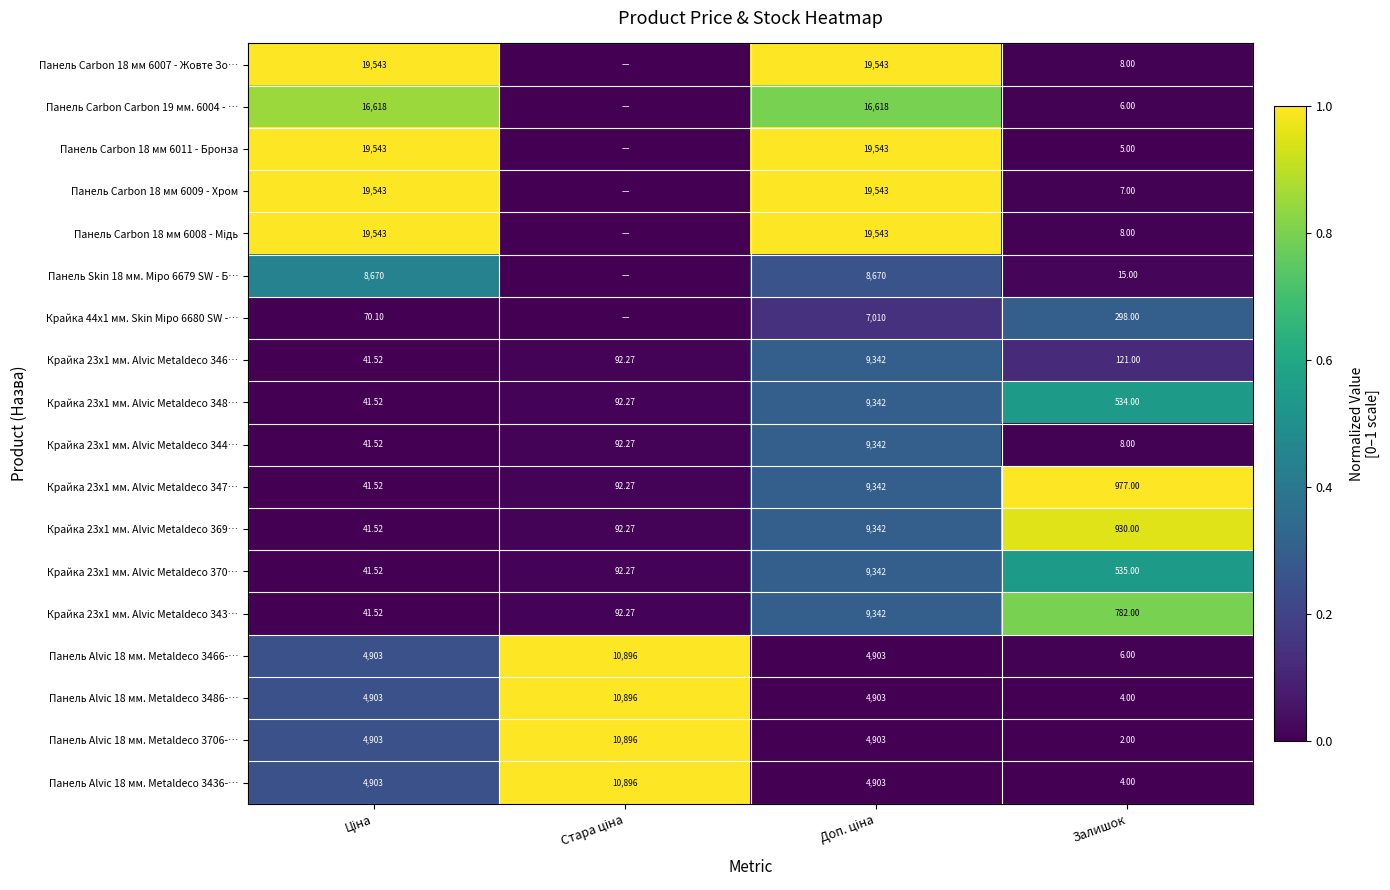

At how many categories does at least one series exceed 0?

4